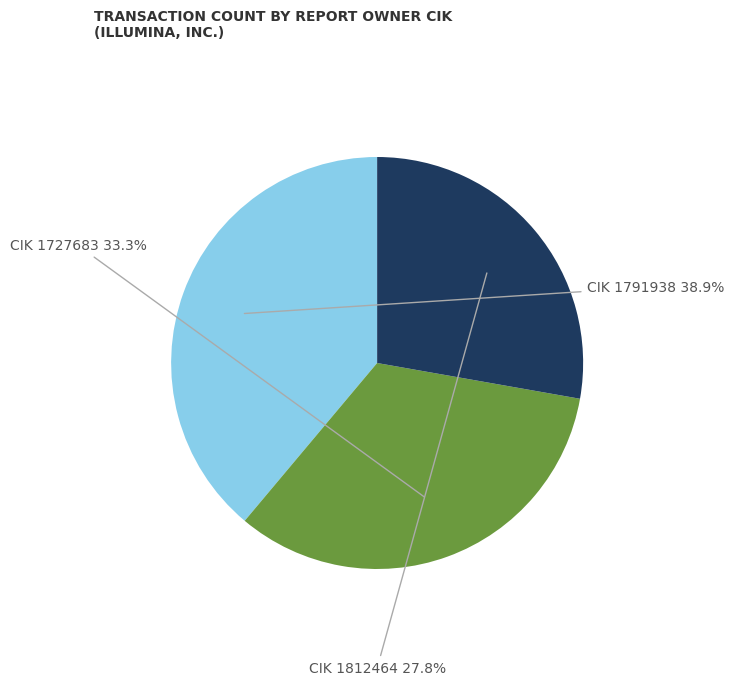

What is the smallest slice in the pie chart?

CIK 1812464